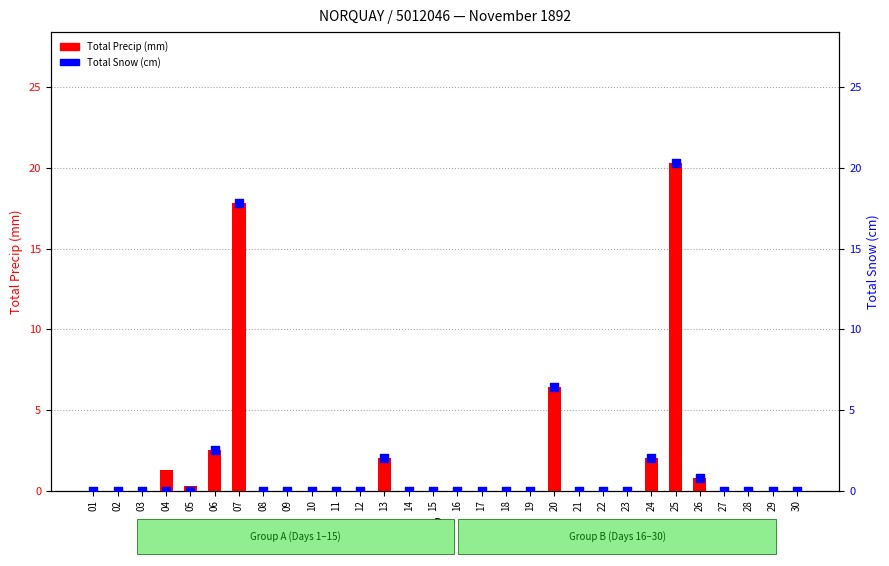

At which category is the sum across all series the highest?

25